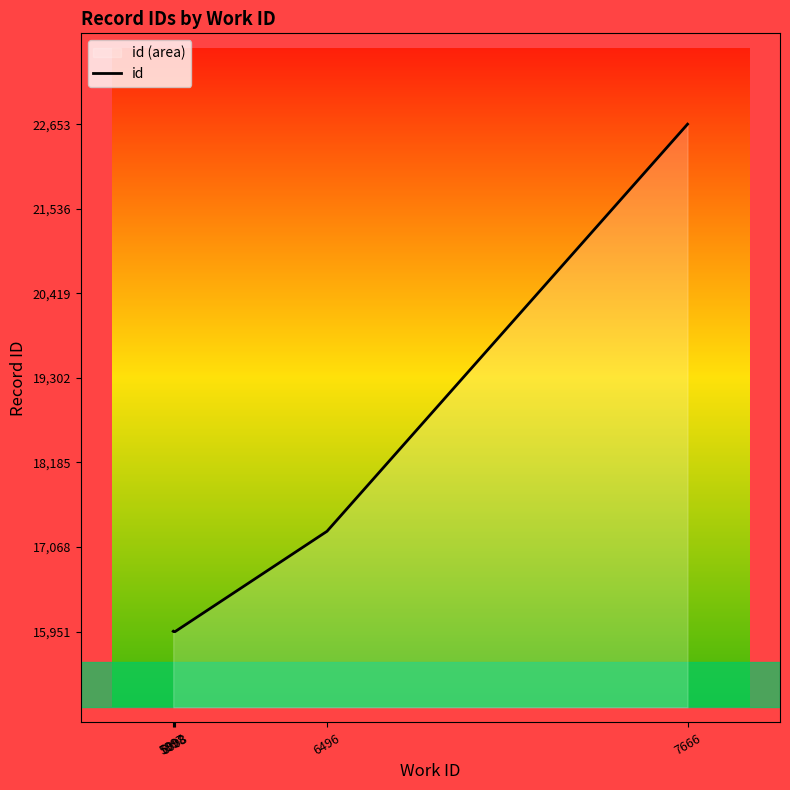

What is the sum of all values?

87786.5